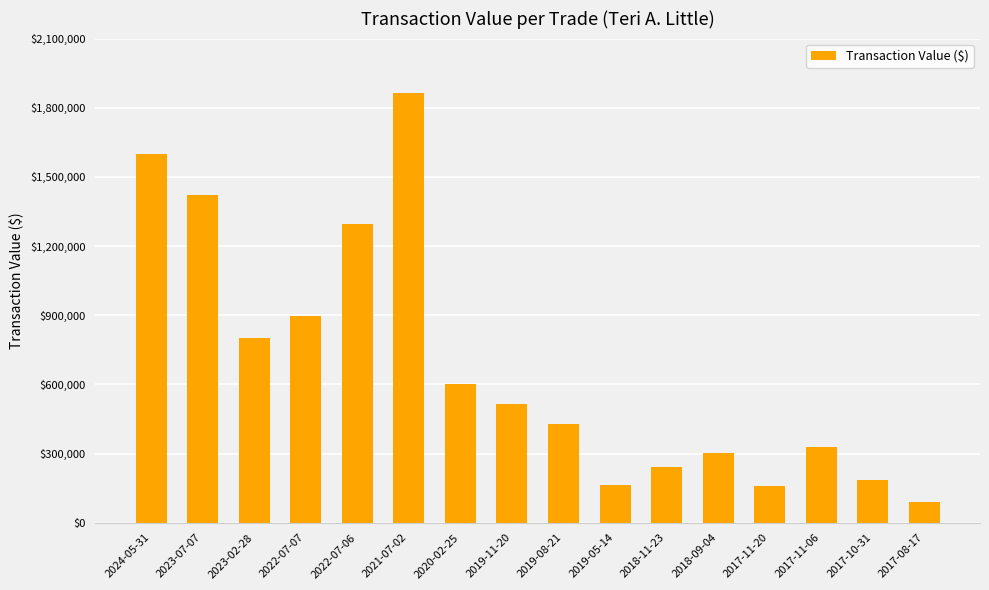

The value at 2019-11-20 is 250647. True or false?

False